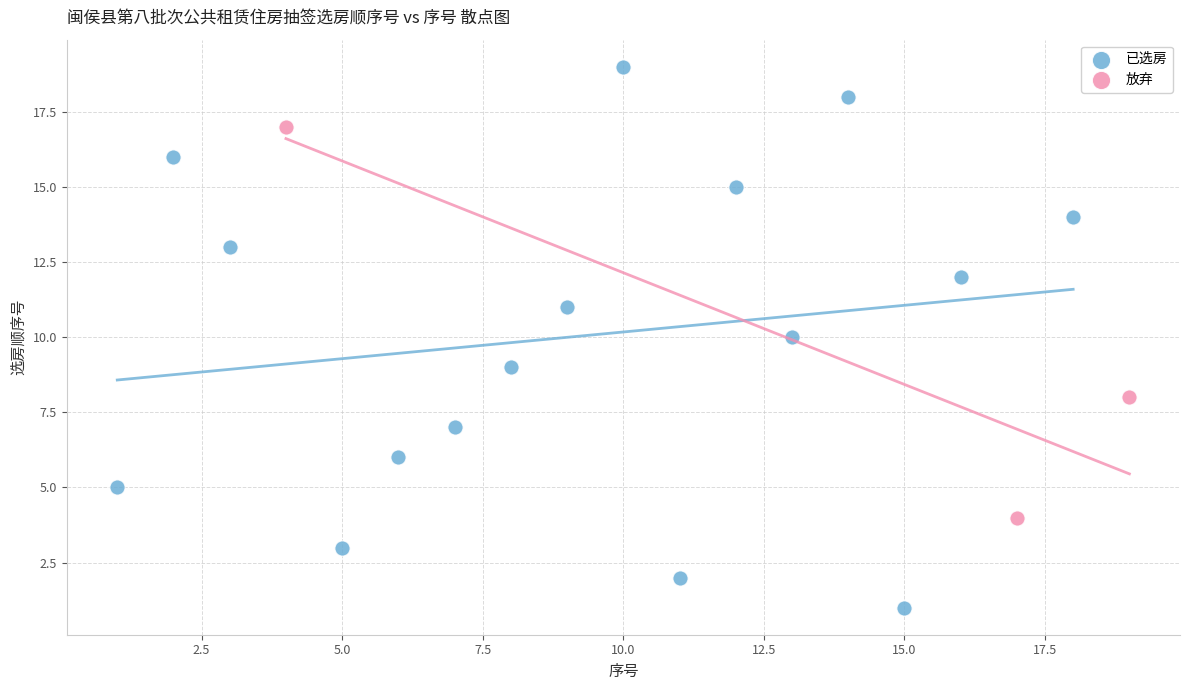

Which series contains the lowest Y value?

已选房